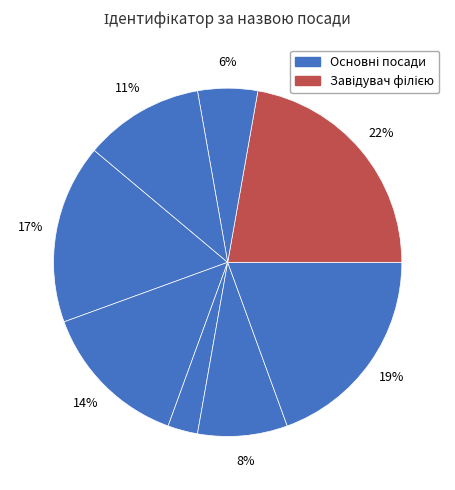

How many slices are in this pie chart?

8